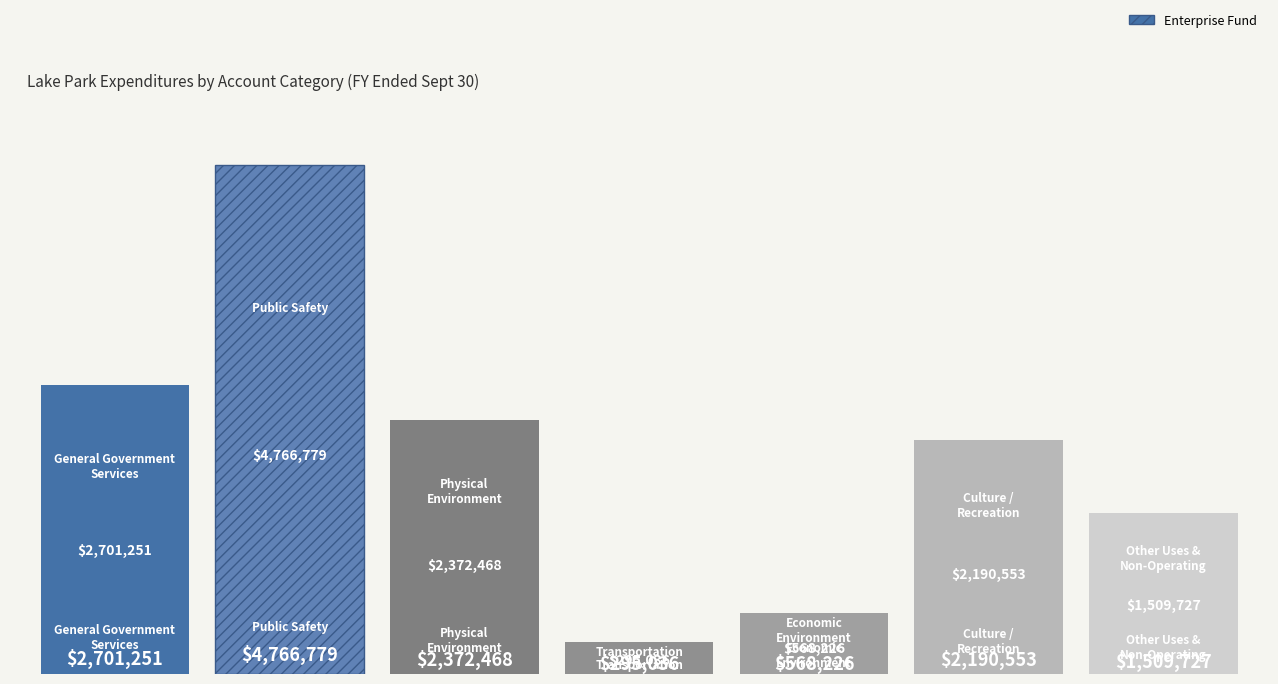

Reading left to right, transcribe all the data shown in this chart.

2701251	4766779	2372468	295036	568226	2190553	1509727